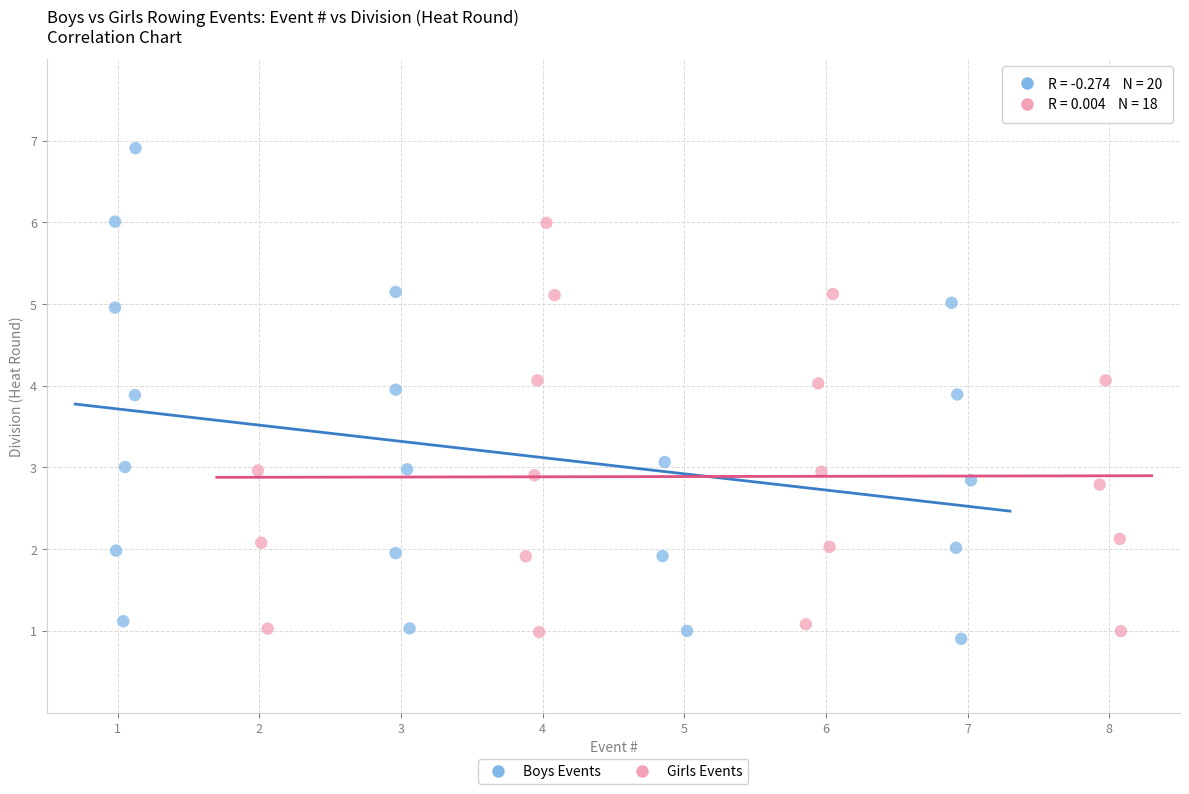

Which series contains the highest Y value?

Boys Events